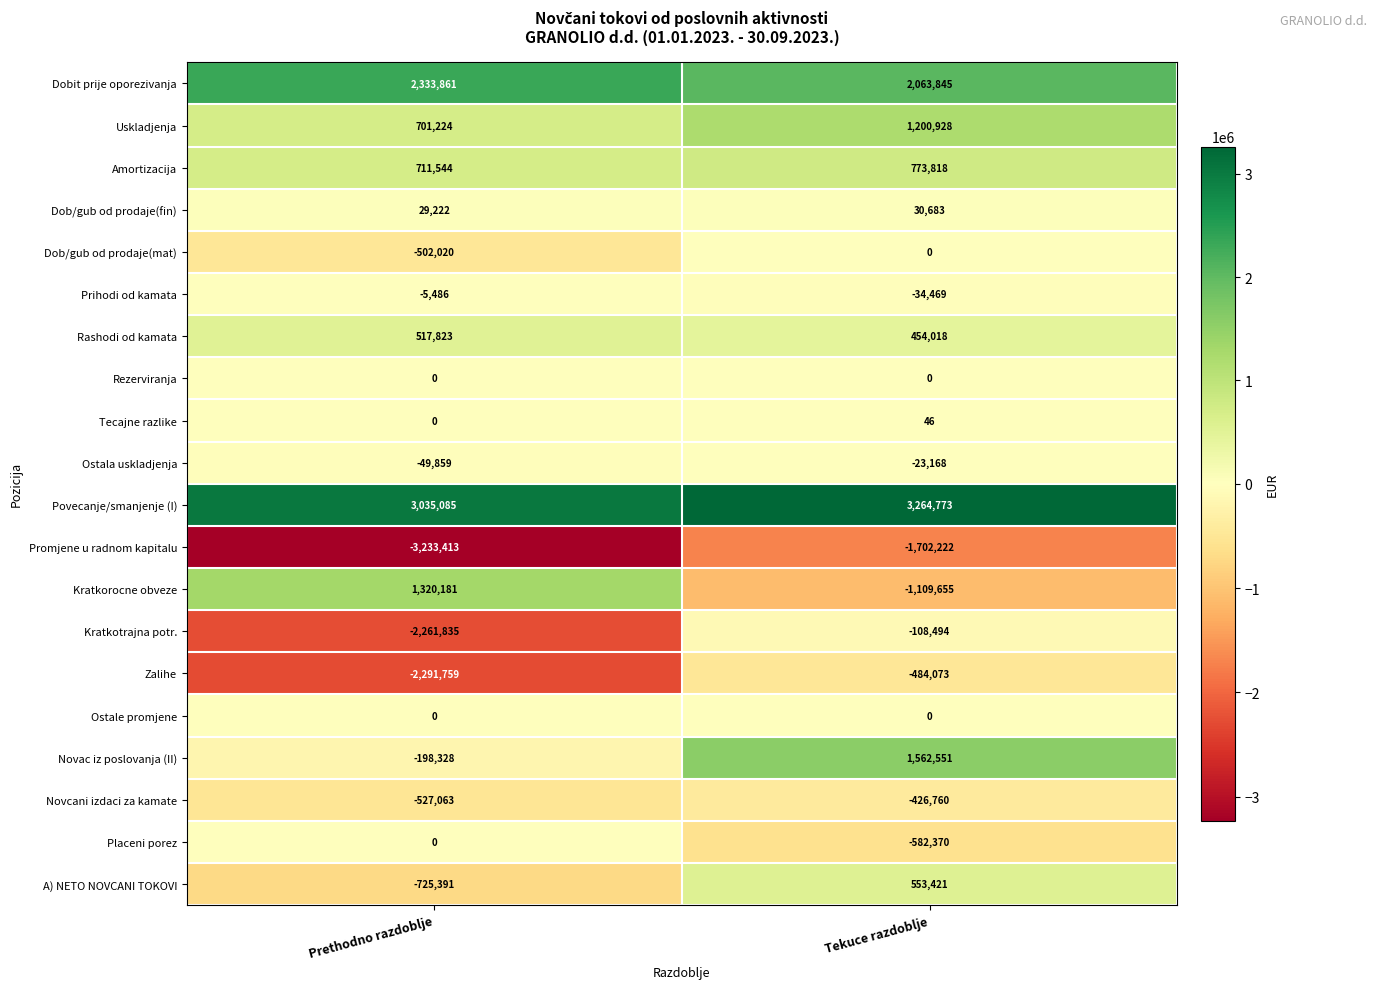

Count the number of categories in the chart.

2